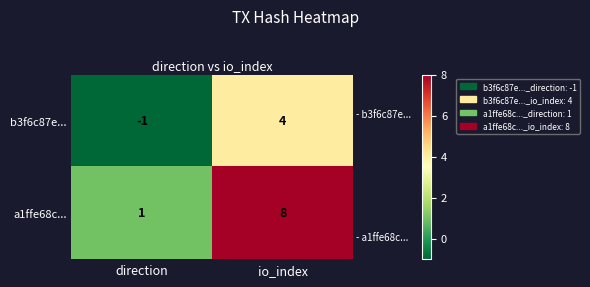

Where is b3f6c87e... nearest to the value 1?

direction